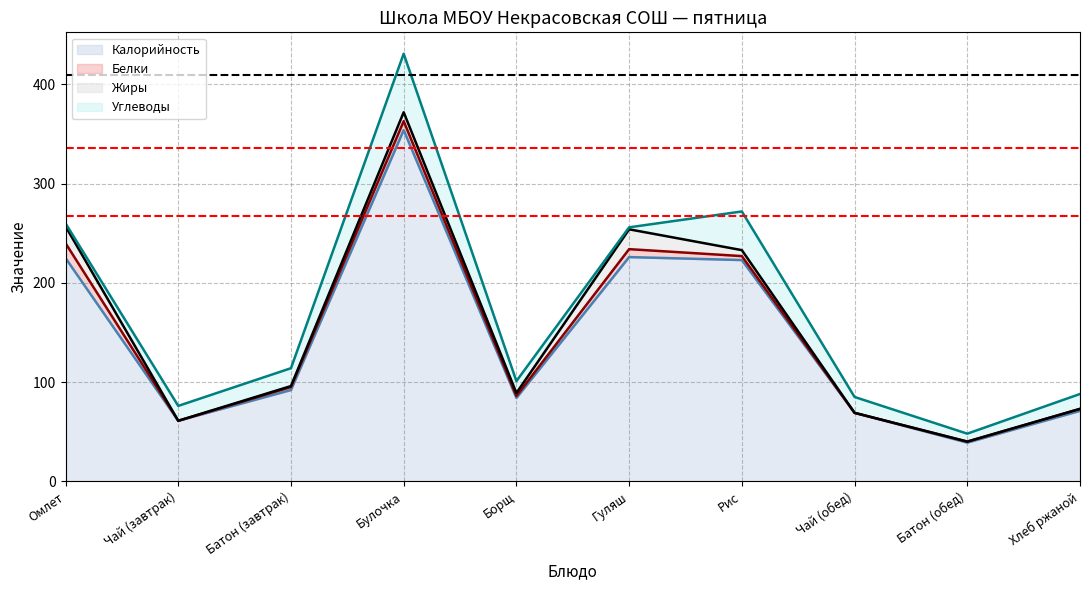

Count the number of data series in this chart.

4